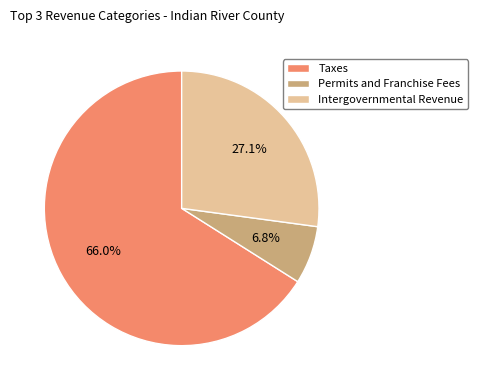

Approximately how many times larger is the value at Intergovernmental Revenue compared to Permits and Franchise Fees?

4.0